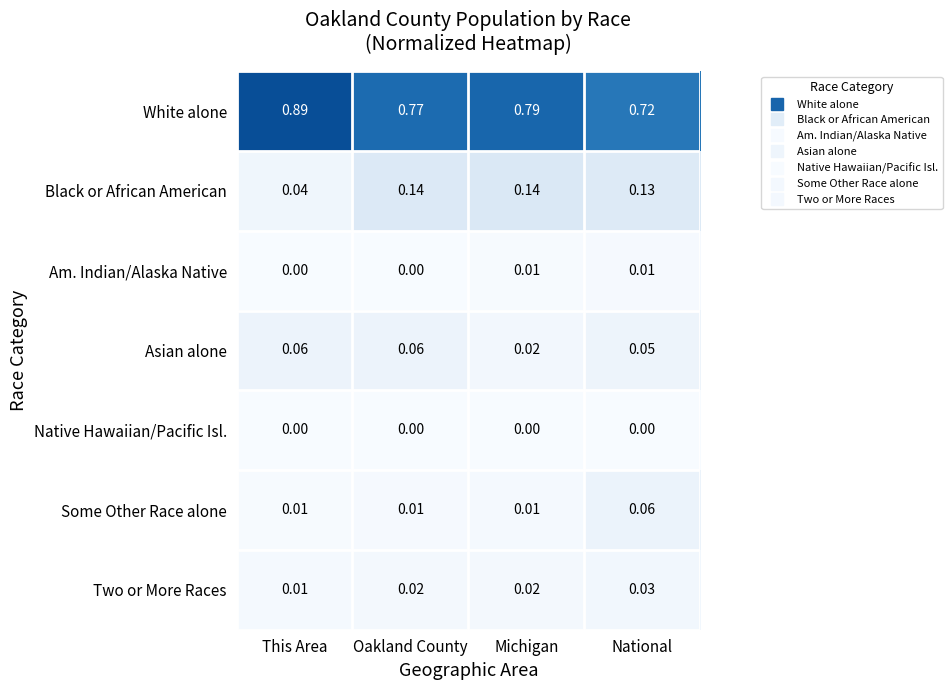

Rank the series at National from lowest to highest value.

Native Hawaiian/Pacific Isl., Am. Indian/Alaska Native, Two or More Races, Asian alone, Some Other Race alone, Black or African American, White alone